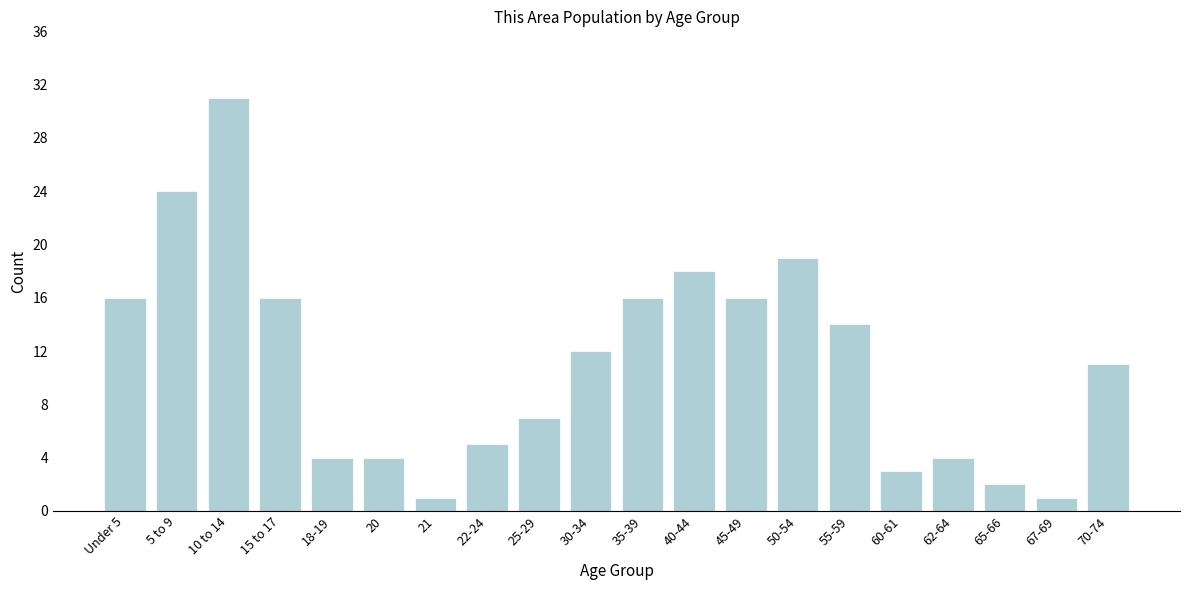

Reading left to right, list all the values displayed in this chart.

Under 5=16	5 to 9=24	10 to 14=31	15 to 17=16	18-19=4	20=4	21=1	22-24=5	25-29=7	30-34=12	35-39=16	40-44=18	45-49=16	50-54=19	55-59=14	60-61=3	62-64=4	65-66=2	67-69=1	70-74=11